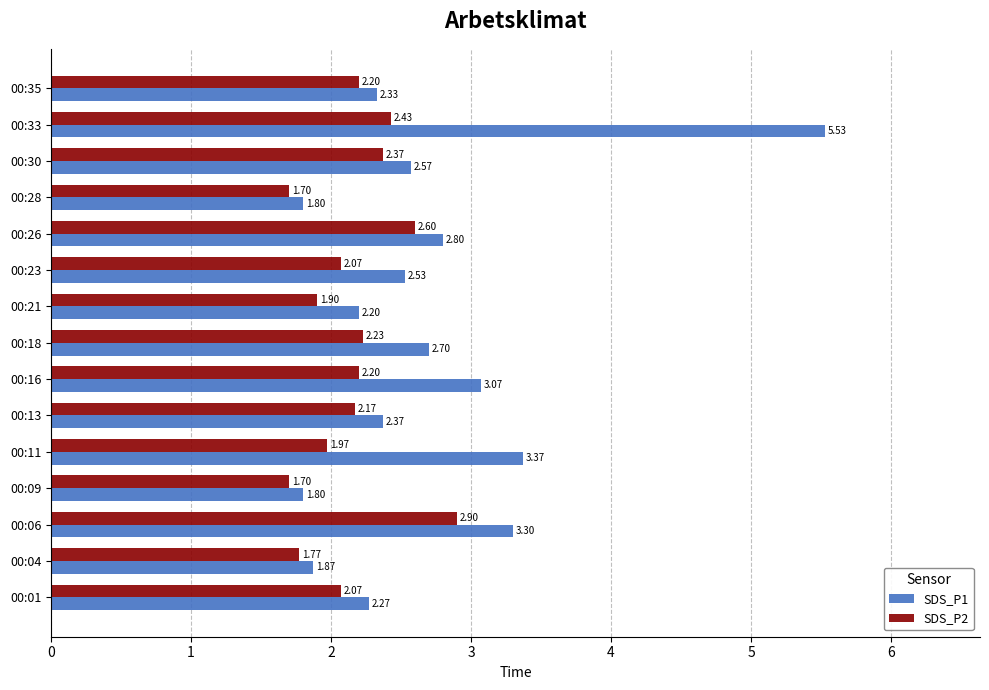

What is the sum of the SDS_P1 values at 00:01 and 00:09?

4.1